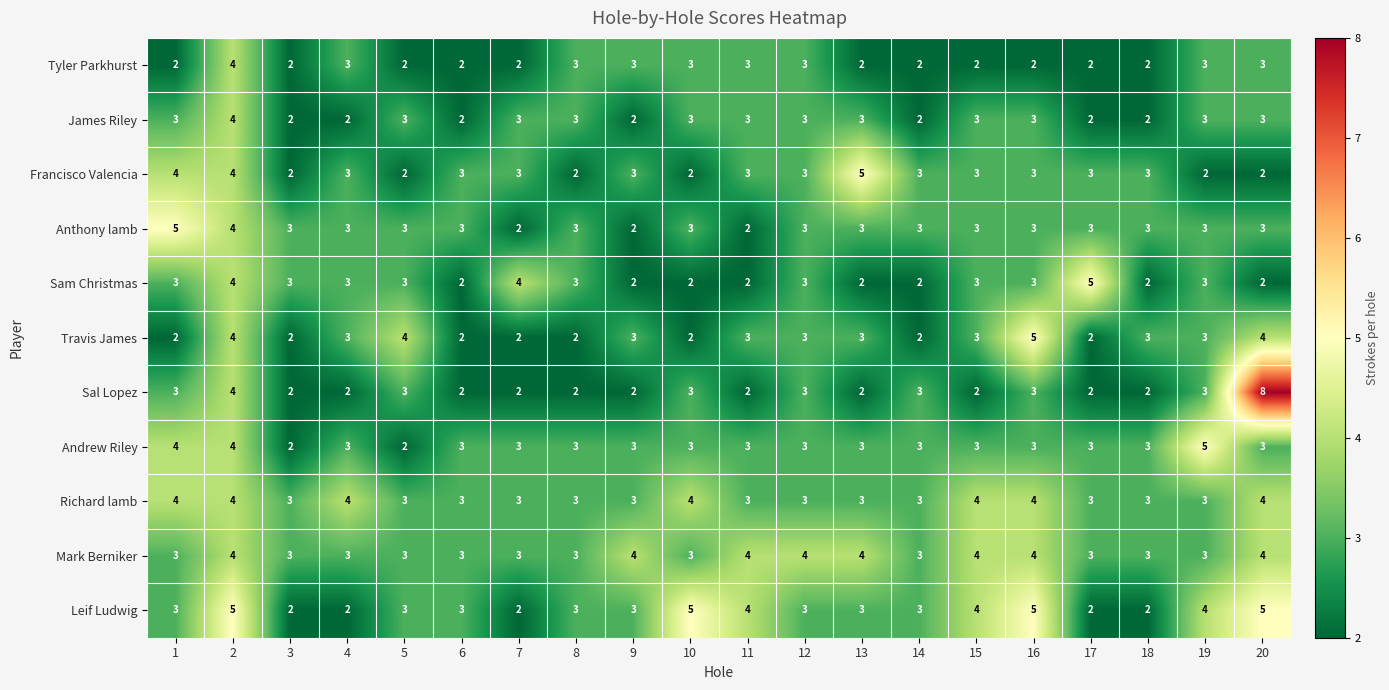

The Anthony lamb series shows 1 at 13. True or false?

False